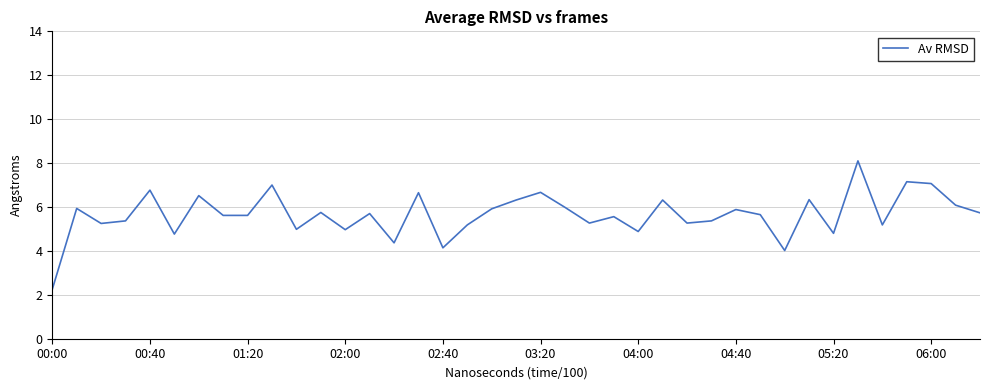

What is the smallest value displayed?

2.2